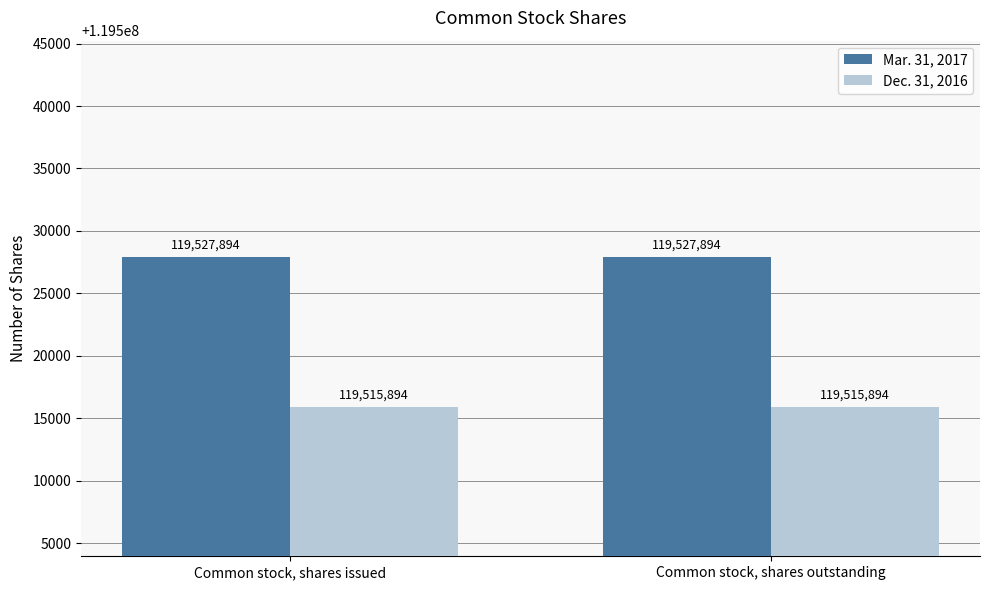

Reading left to right, list all the values displayed in this chart.

Mar. 31, 2017: Common stock, shares issued=119527894	Common stock, shares outstanding=119527894
Dec. 31, 2016: Common stock, shares issued=119515894	Common stock, shares outstanding=119515894